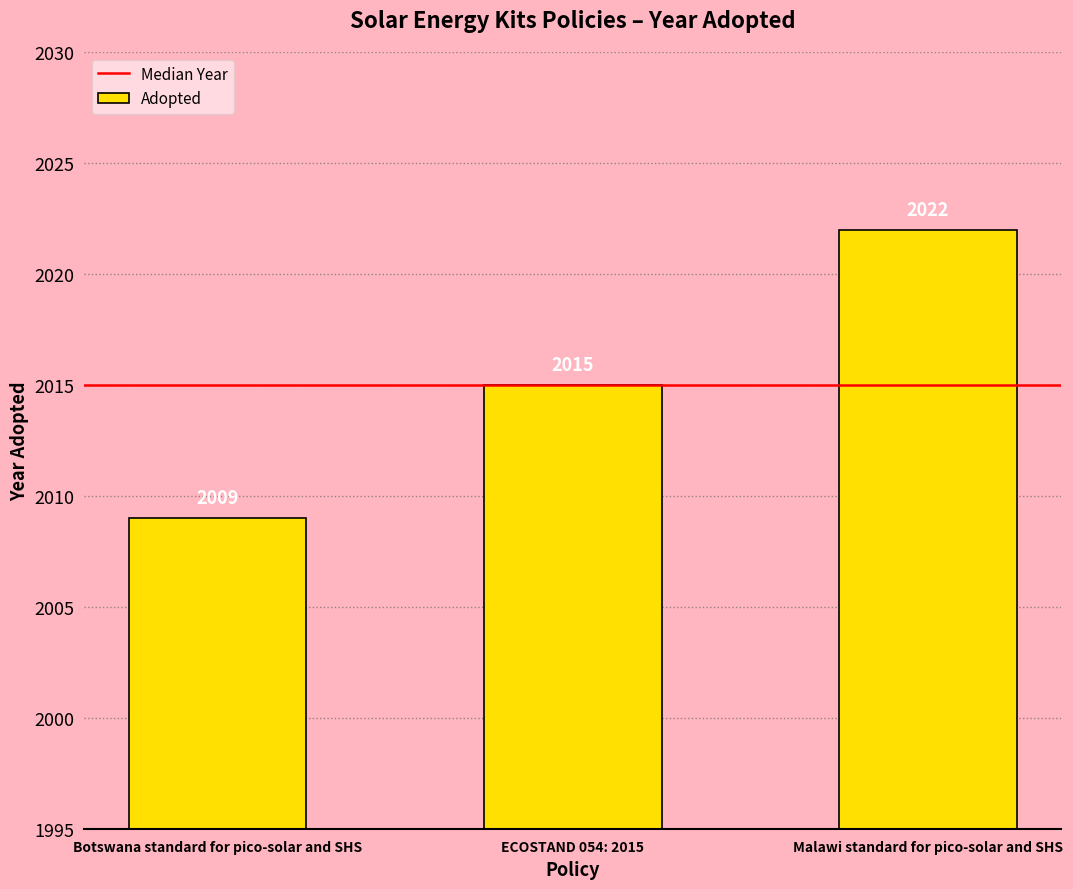

What is the greatest value displayed?

2022